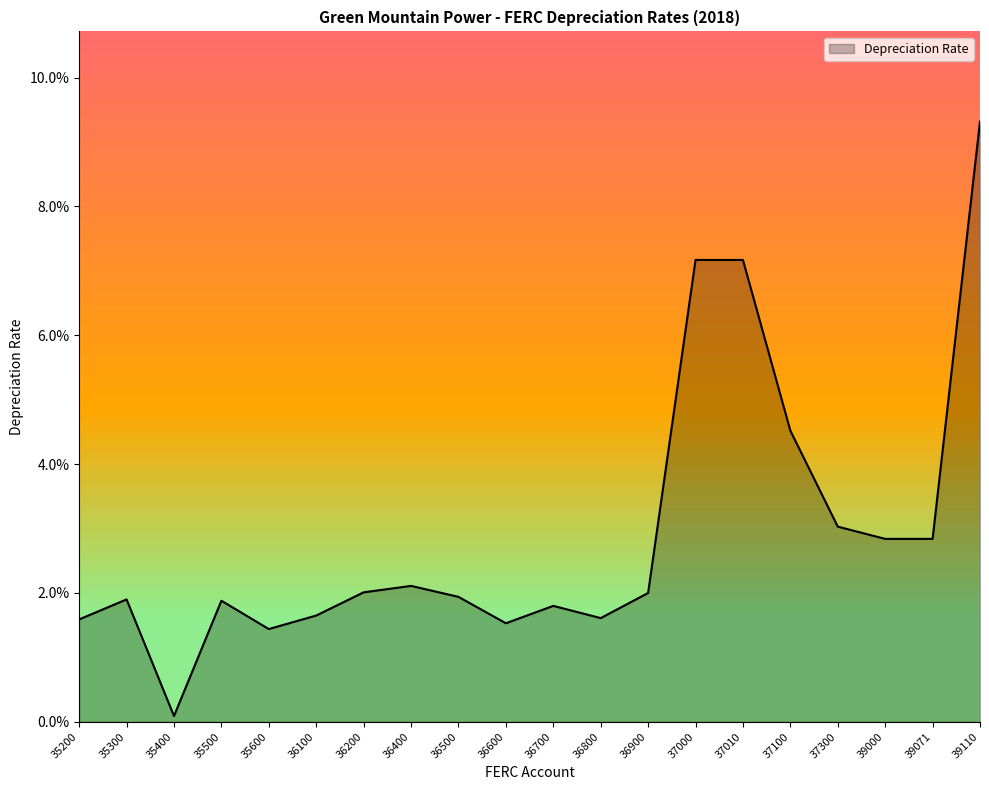

Is this an area chart (filled region under the line)?

Yes